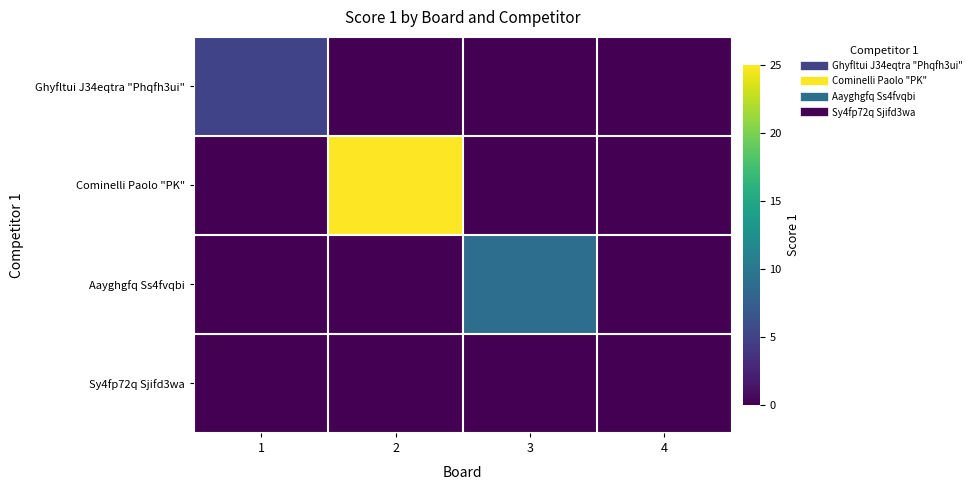

Reading right to left, list all the values displayed in this chart.

Ghyfltui J34eqtra "Phqfh3ui": 4=0	3=0	2=0	1=5
Cominelli Paolo "PK": 4=0	3=0	2=25	1=0
Aayghgfq Ss4fvqbi: 4=0	3=9	2=0	1=0
Sy4fp72q Sjifd3wa: 4=0	3=0	2=0	1=0